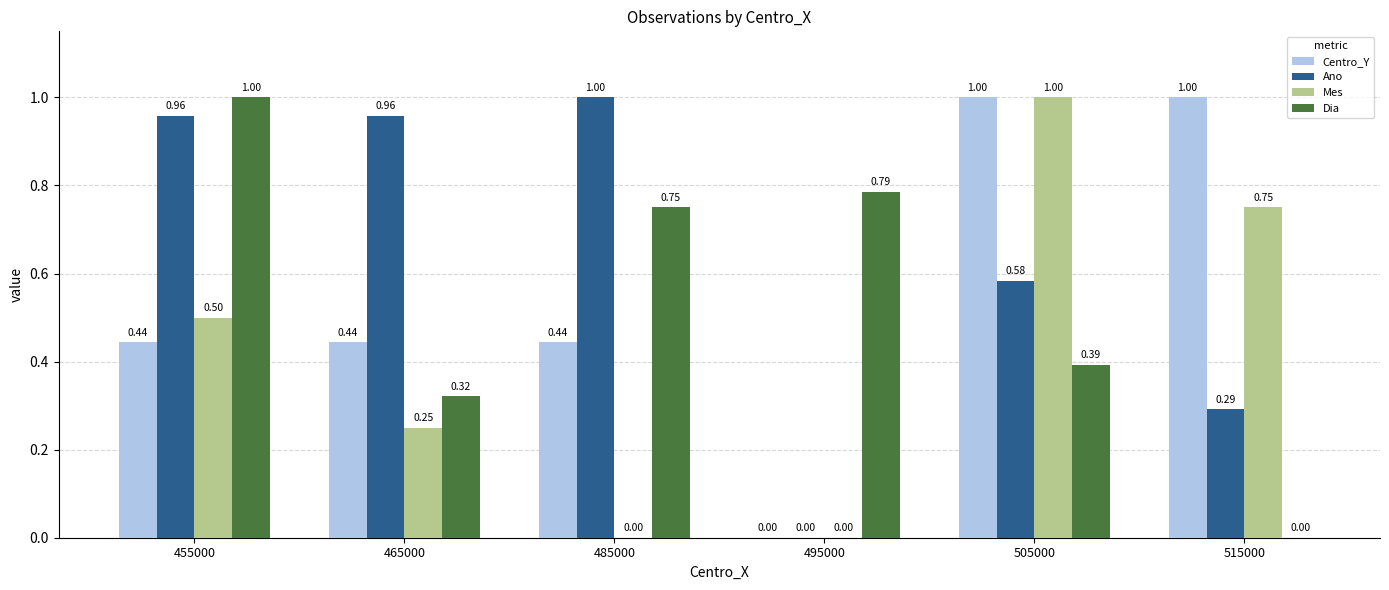

Which series has the largest total across all categories?

Ano